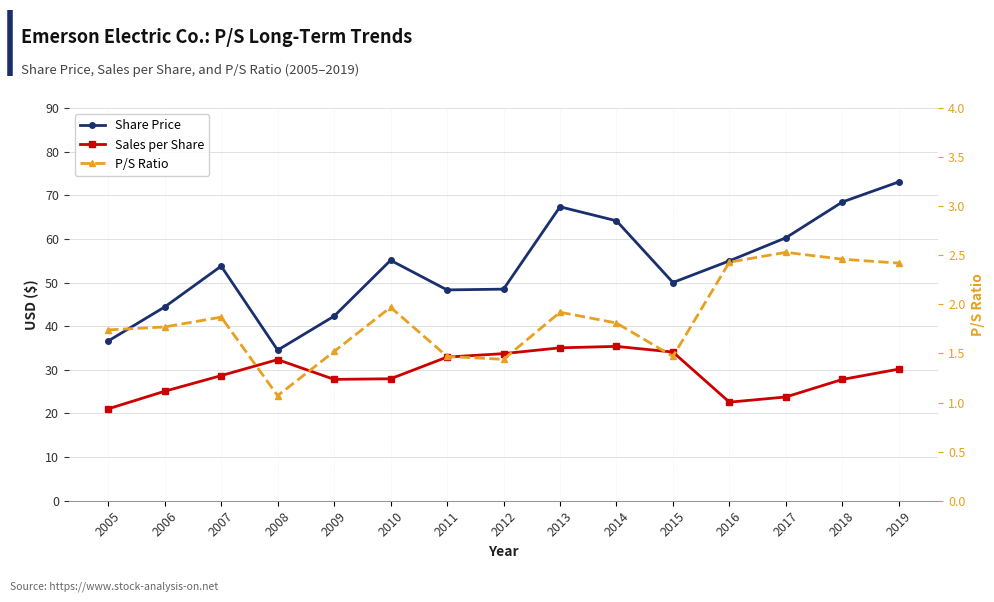

Reading right to left, list all the values displayed in this chart.

Share Price: 2019=73.1	2018=68.5	2017=60.3	2016=55.0	2015=50.0	2014=64.2	2013=67.4	2012=48.5	2011=48.3	2010=55.1	2009=42.3	2008=34.5	2007=53.8	2006=44.4	2005=36.6
Sales per Share: 2019=30.2	2018=27.8	2017=23.8	2016=22.6	2015=34.1	2014=35.4	2013=35.0	2012=33.7	2011=32.9	2010=27.9	2009=27.8	2008=32.3	2007=28.7	2006=25.1	2005=21.1
P/S Ratio: 2019=2.4	2018=2.5	2017=2.5	2016=2.4	2015=1.5	2014=1.8	2013=1.9	2012=1.4	2011=1.5	2010=2.0	2009=1.5	2008=1.1	2007=1.9	2006=1.8	2005=1.7